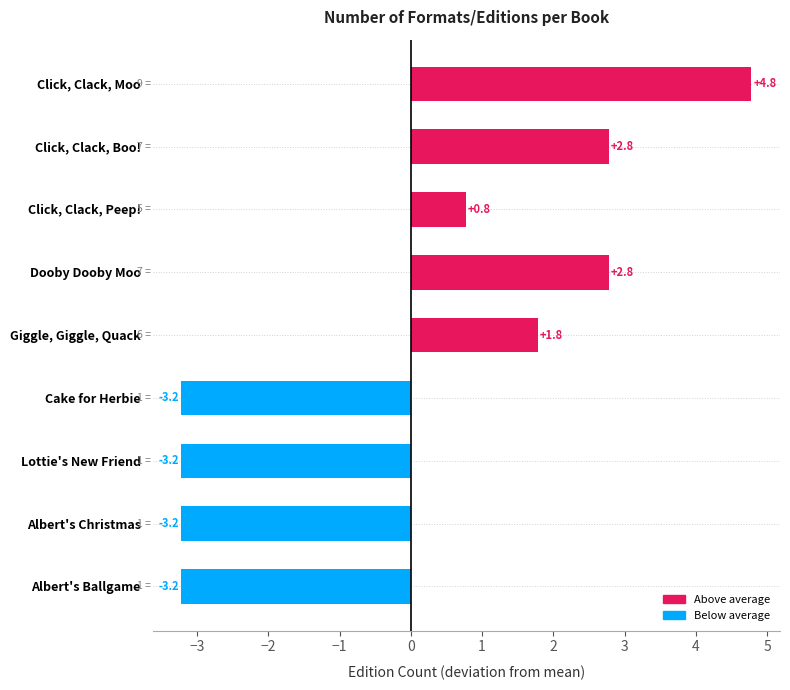

What position from the bottom is Lottie's New Friend?

3